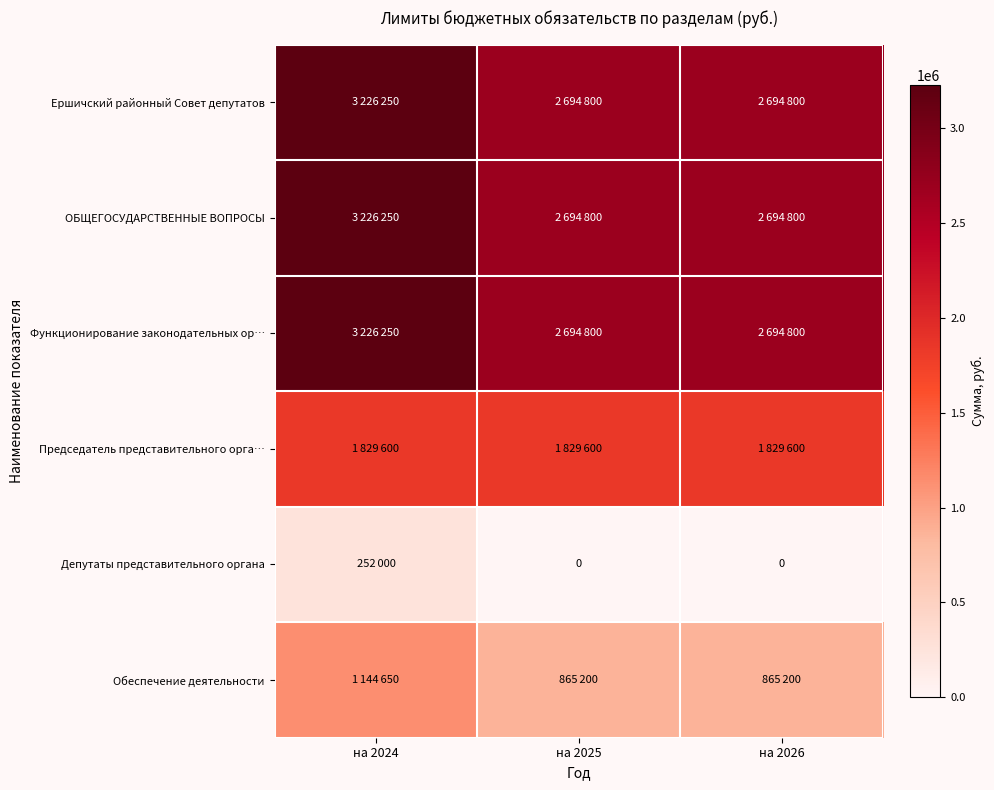

True or false: Ершичский районный Совет депутатов has a value of 2229563 at на 2024.

False